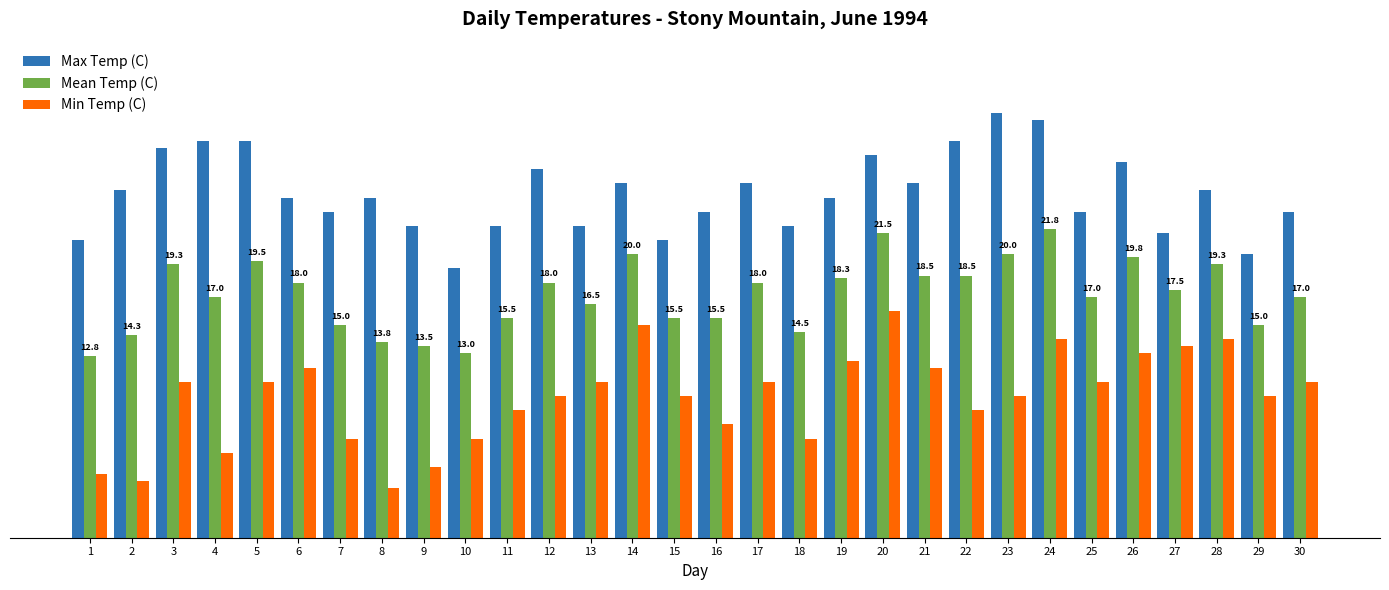

At which label is Mean Temp (C) closest to 17?

4